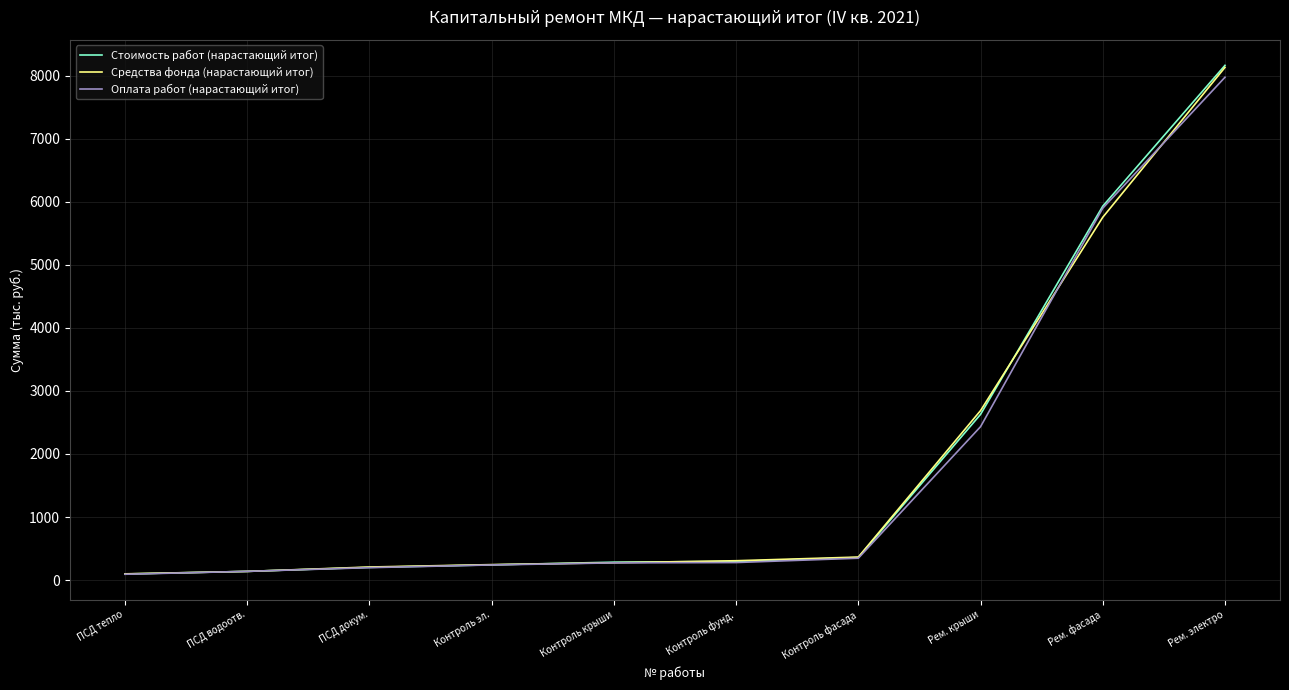

Which series has the largest range (max minus min)?

Стоимость работ (нарастающий итог)